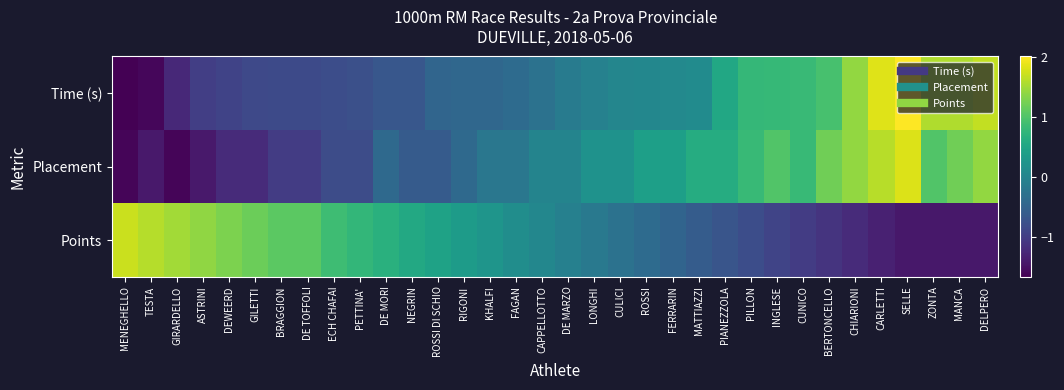

What is the maximum value shown in the chart?

2.0